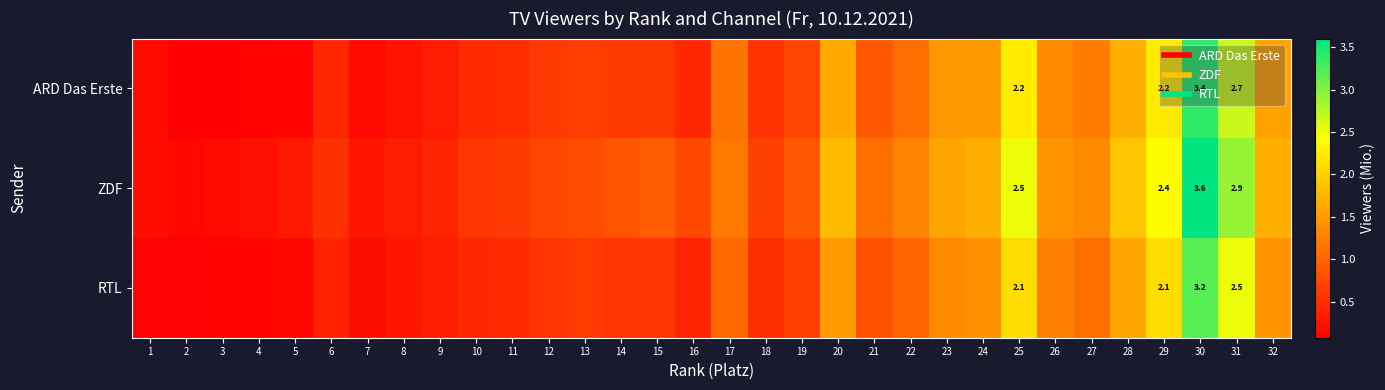

Where is ARD Das Erste nearest to the value 1?

22